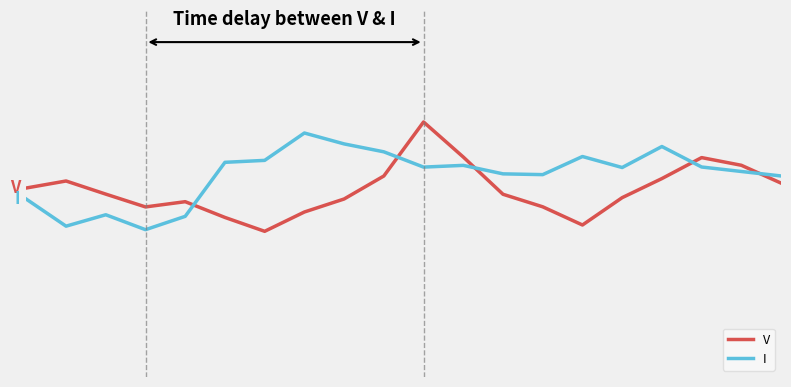

List the series in order of their overall mean, lowest first.

V, I